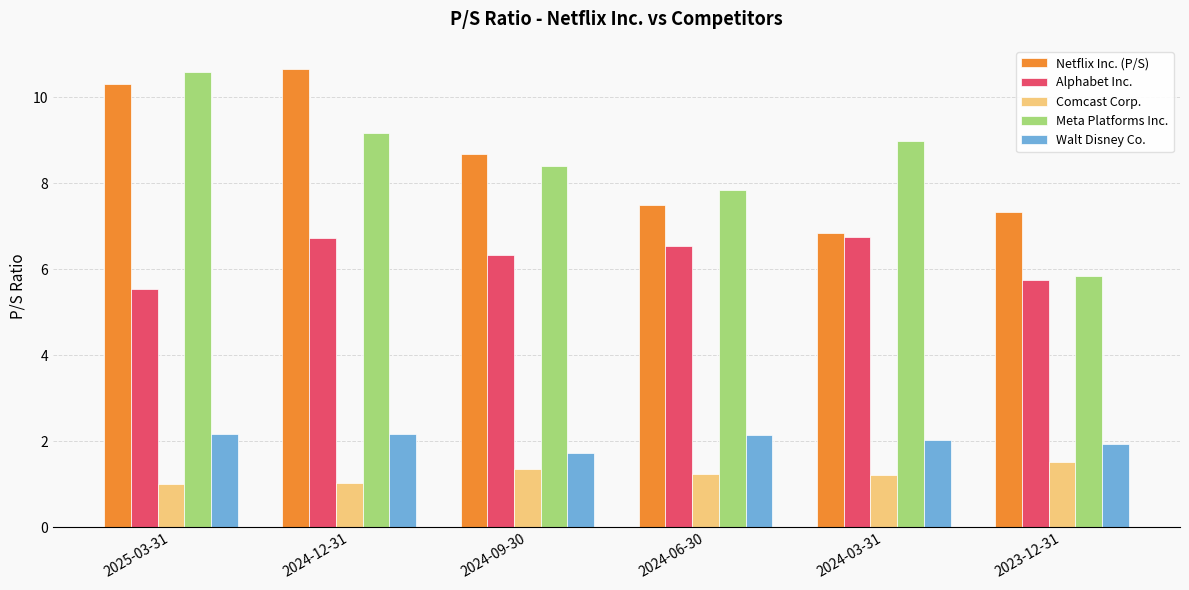

Rank the series at 2024-06-30 from highest to lowest value.

Meta Platforms Inc., Netflix Inc. (P/S), Alphabet Inc., Walt Disney Co., Comcast Corp.